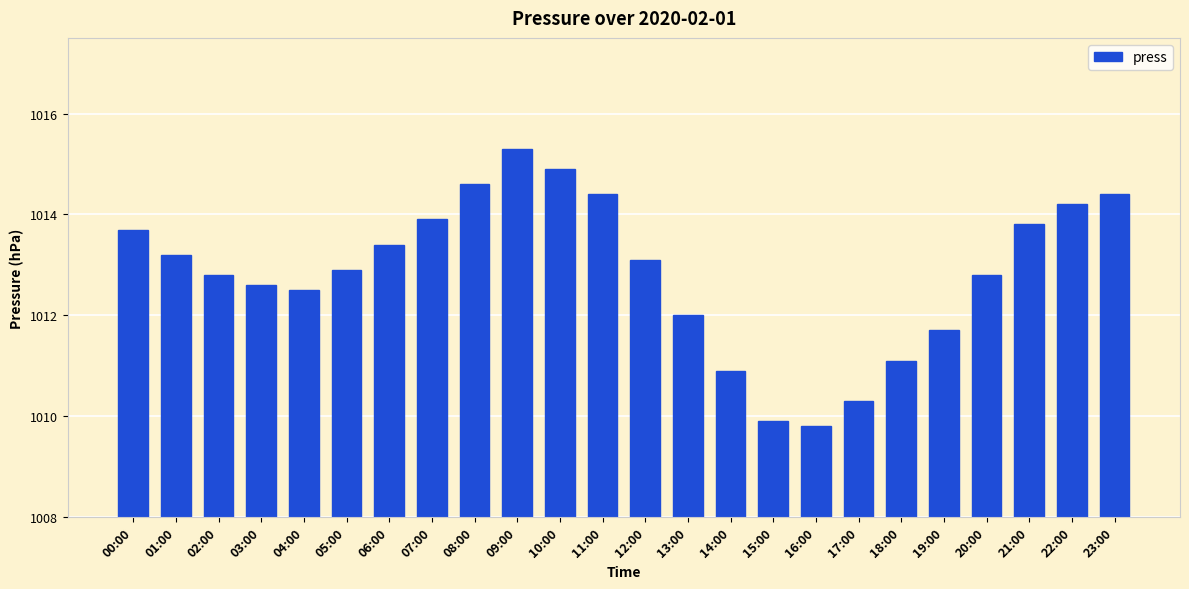

Does the chart contain any negative values?

No